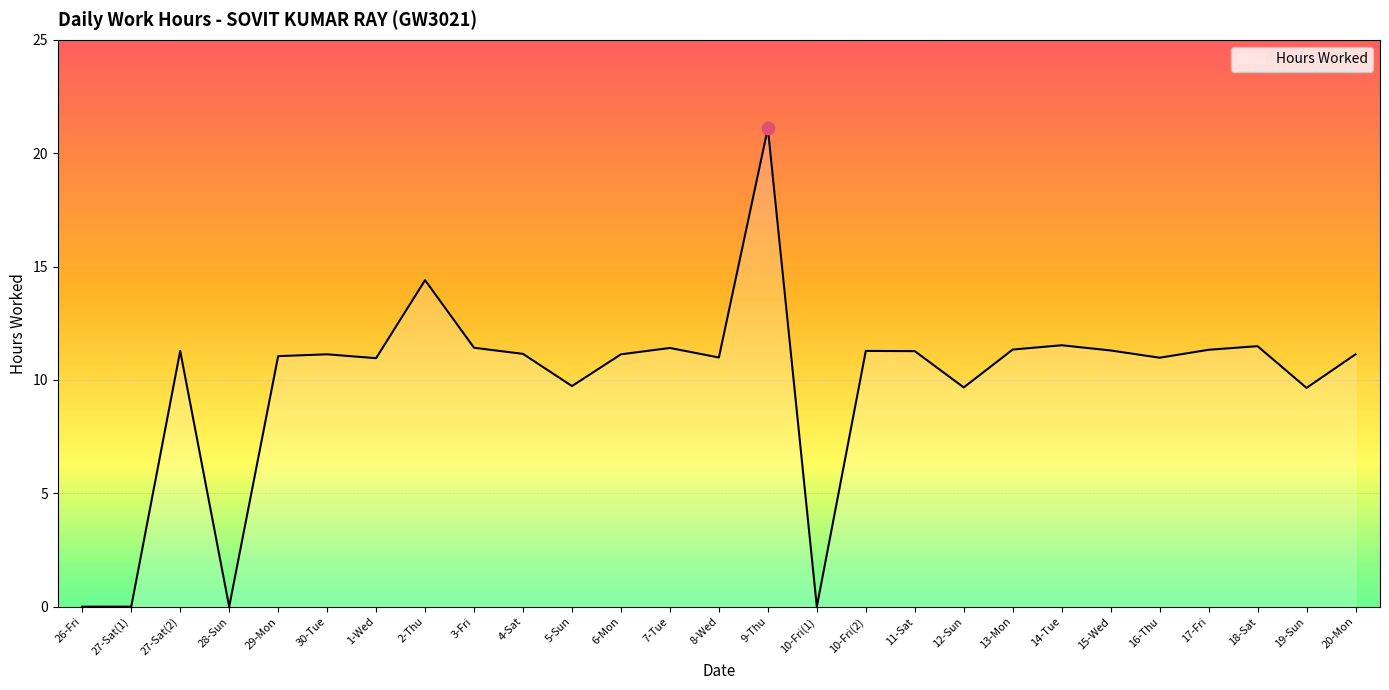

What is the change in value from 28-Sun to 7-Tue?

+11.4